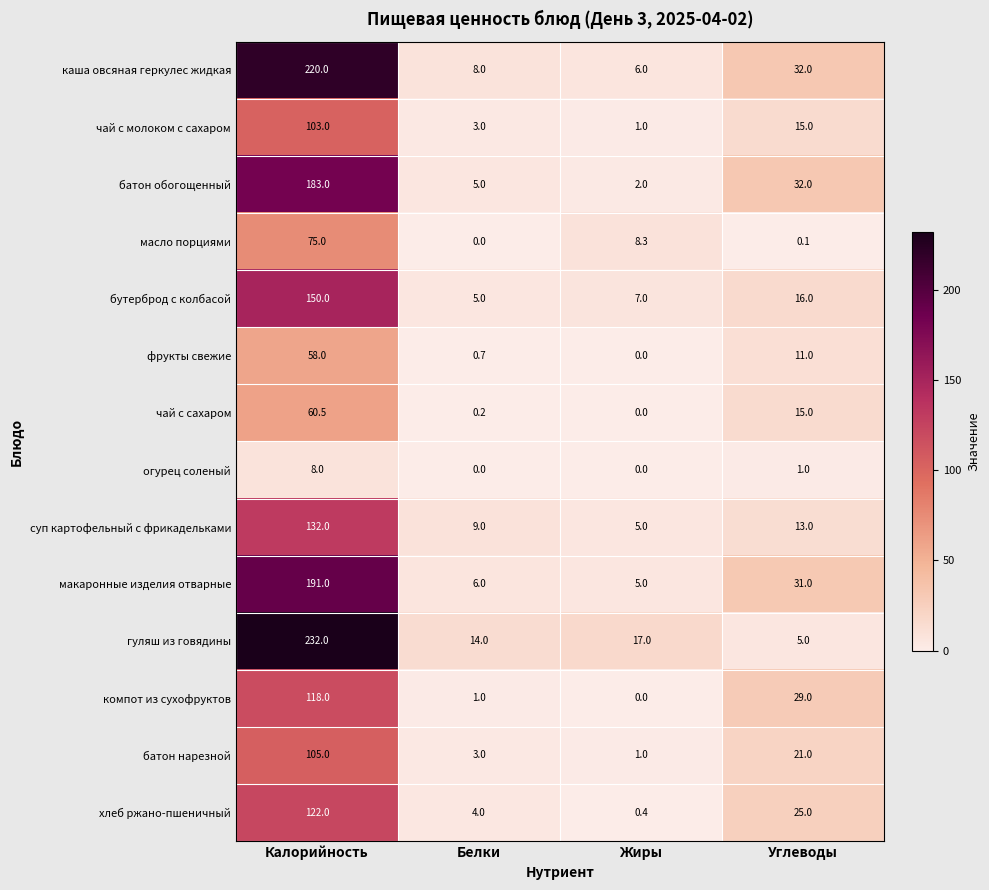

What is the maximum value shown in the chart?

232.0